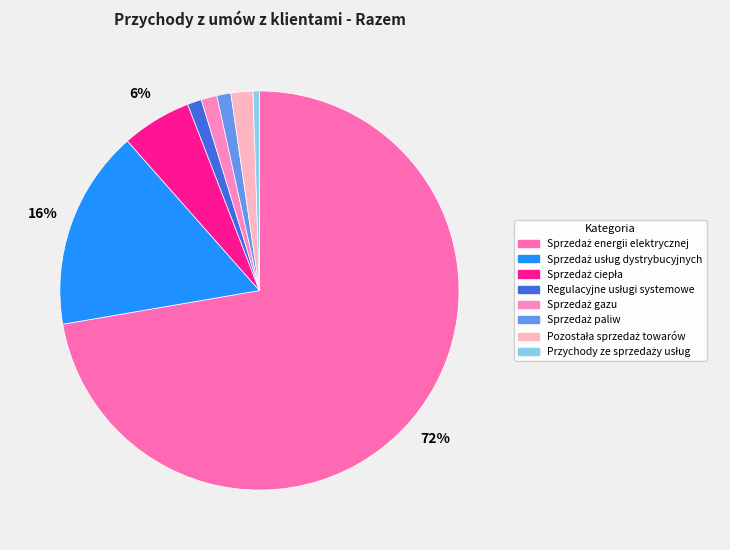

True or false: Sprzedaż gazu accounts for 1% of the total.

True